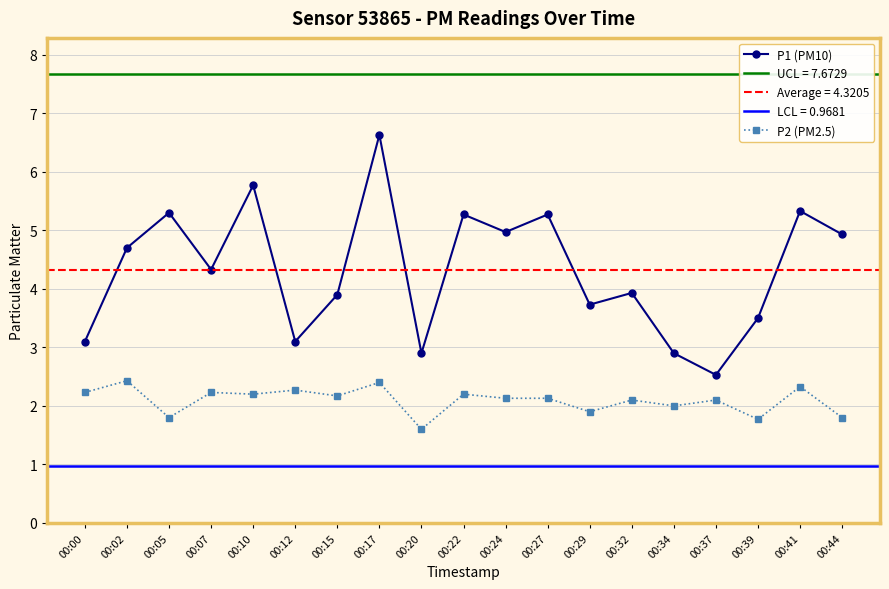

At how many categories does at least one series exceed 2?

19